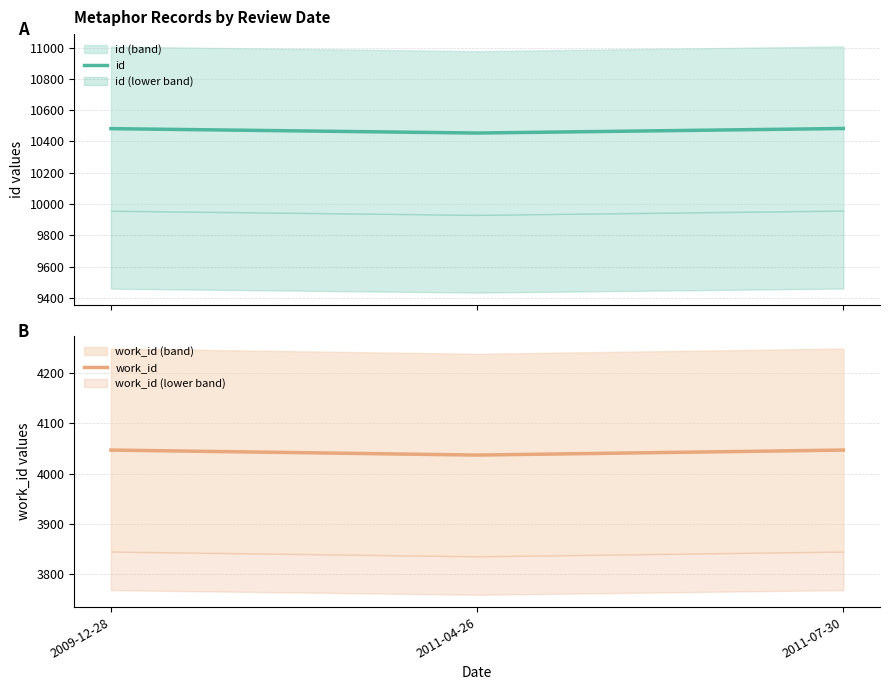

What is the difference between the id values at 2011-04-26 and 2009-12-28?

28